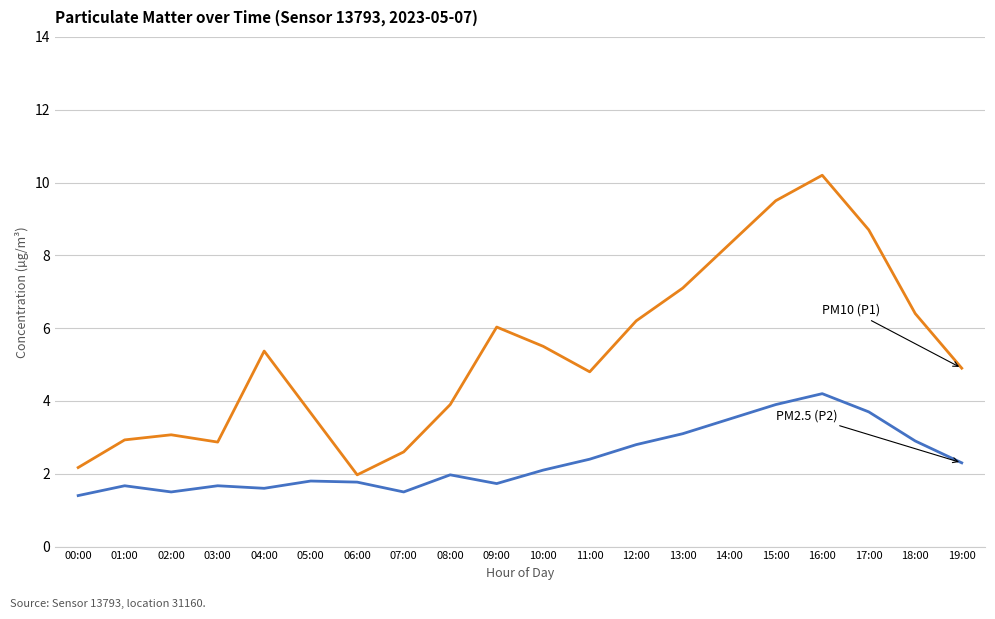

Which category has the highest value across all series?

16:00